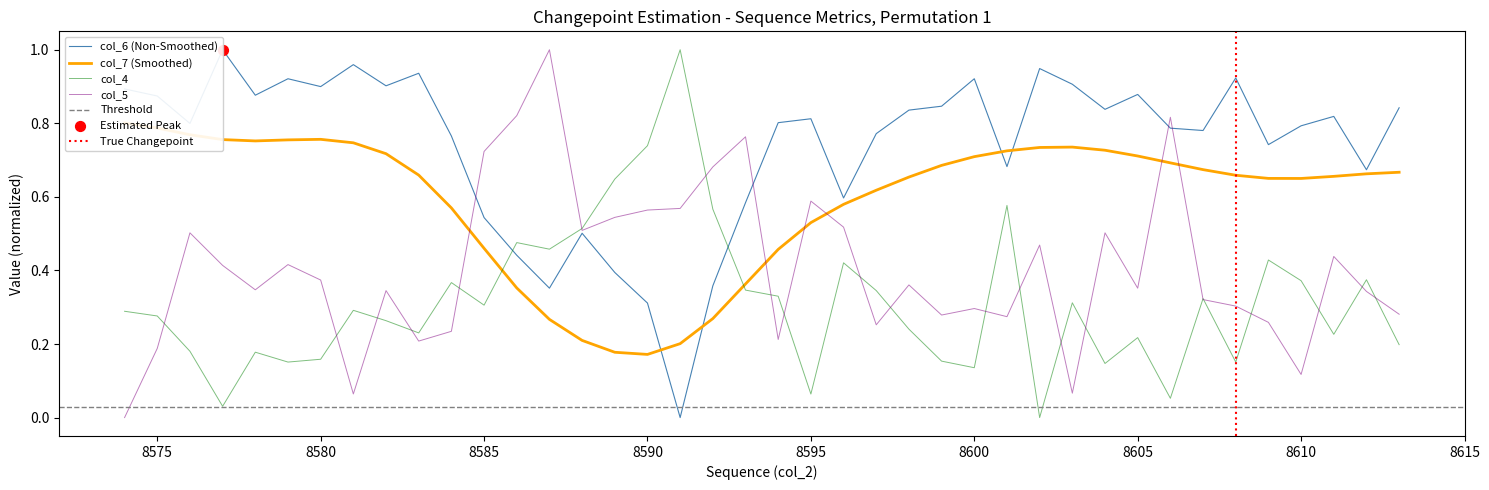

Is the value of col_5 at 8589 greater than the value of col_4 at 8605?

Yes